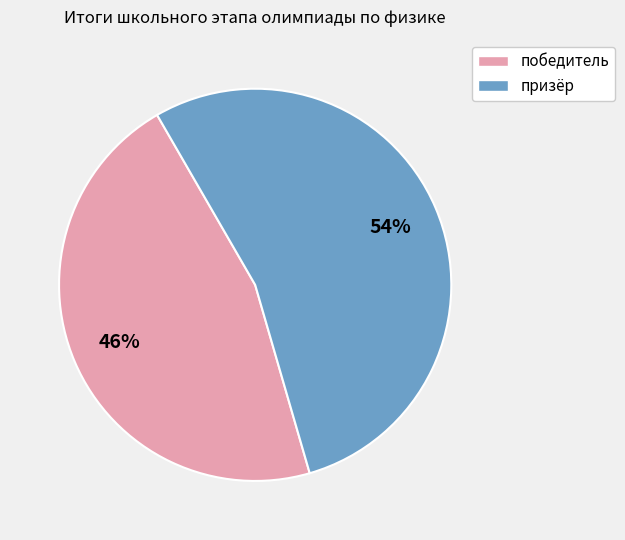

To the nearest percent, what portion does победитель represent?

46%